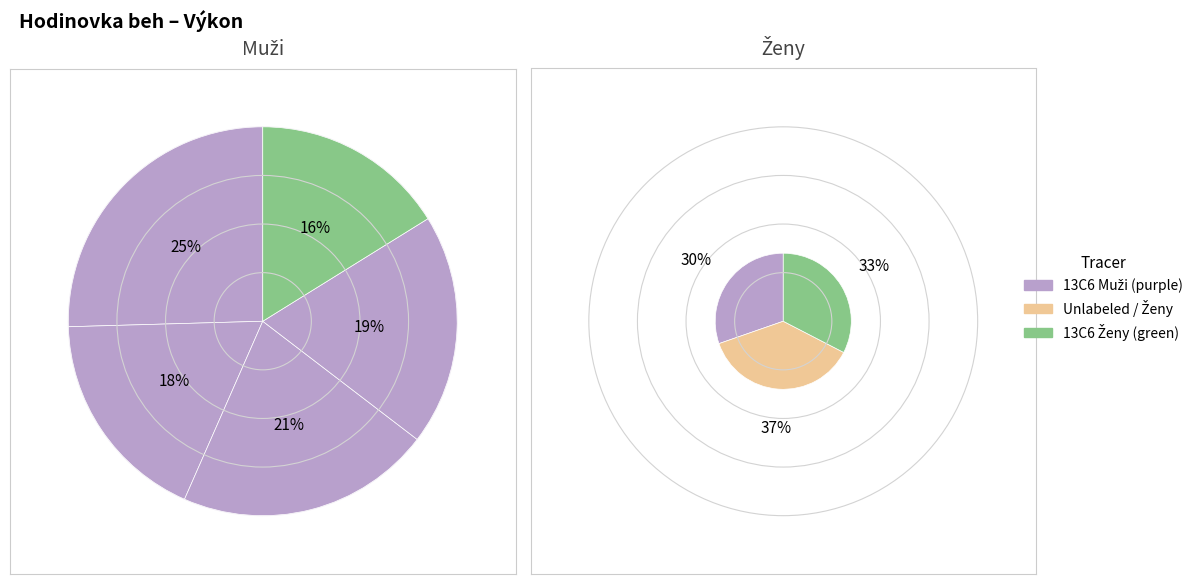

True or false: Holubeková Kornélia accounts for 1% of the total.

False